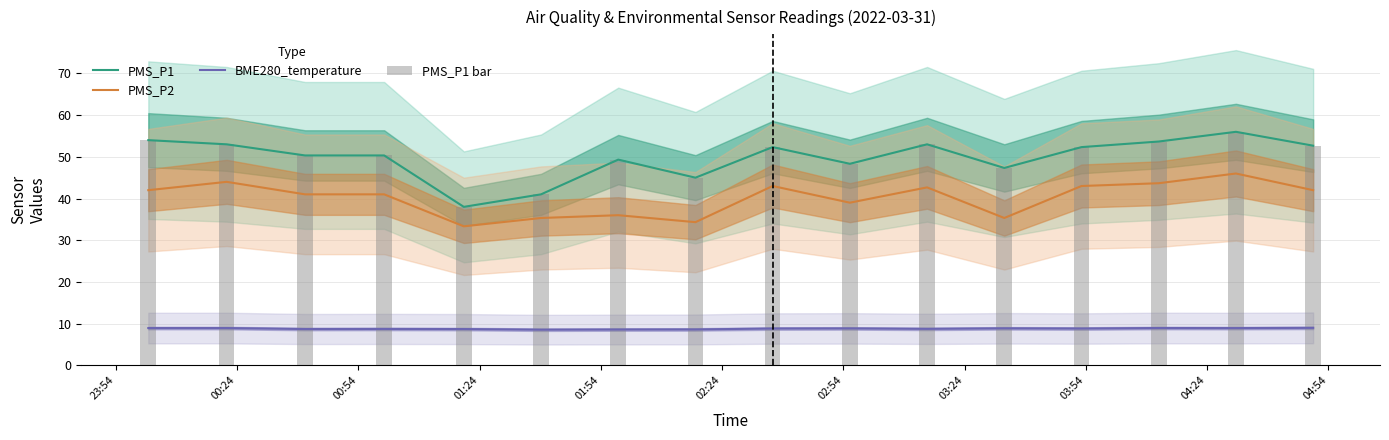

How many groups of bars are there?

16